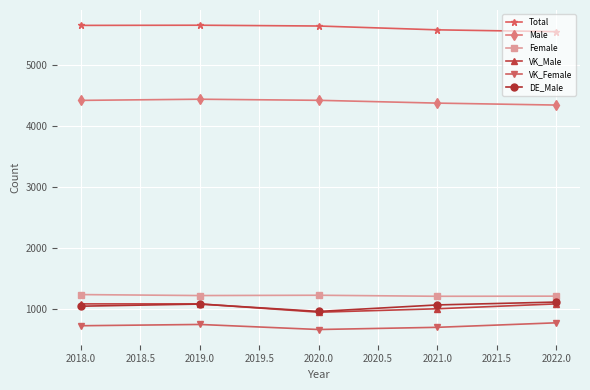

What is the difference between the highest and lowest values at 2018.0?

4935